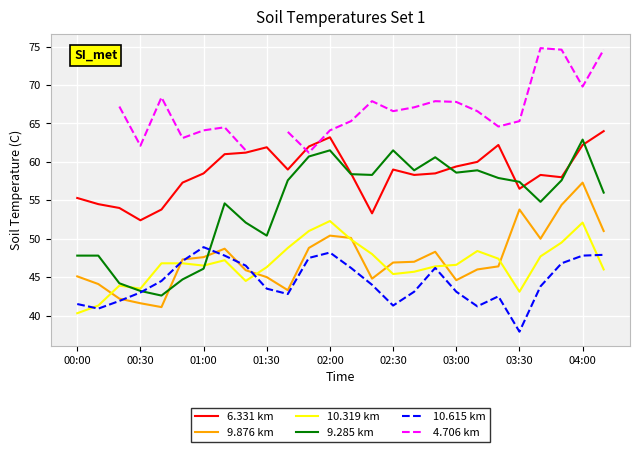

How many data points in 10.319 km are less than 46?

8